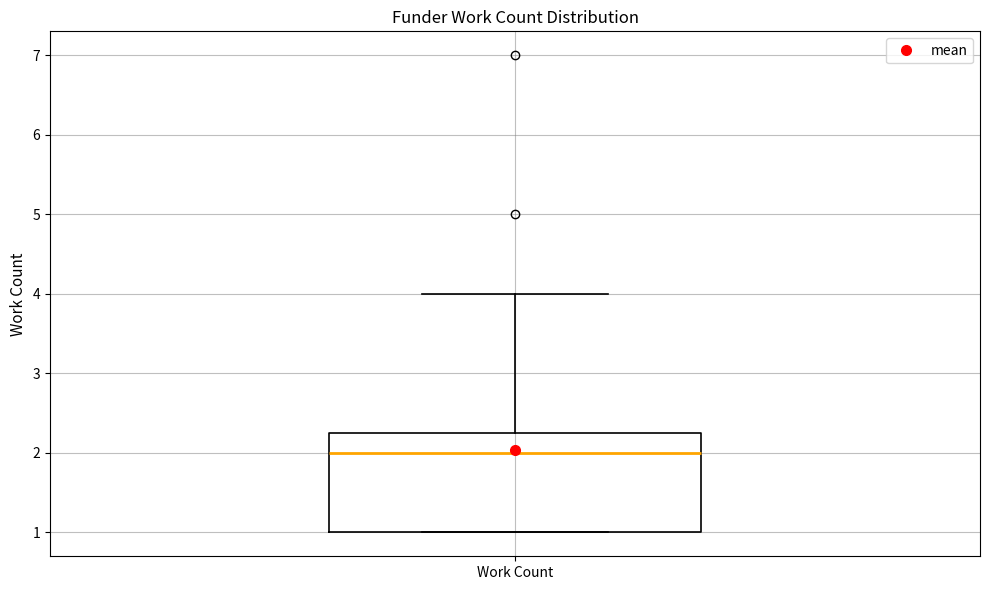

Where is the lower edge of the box for Work Count on the y-axis? The values are not printed on the chart, so give them approximately, as read against the axis.

1.0